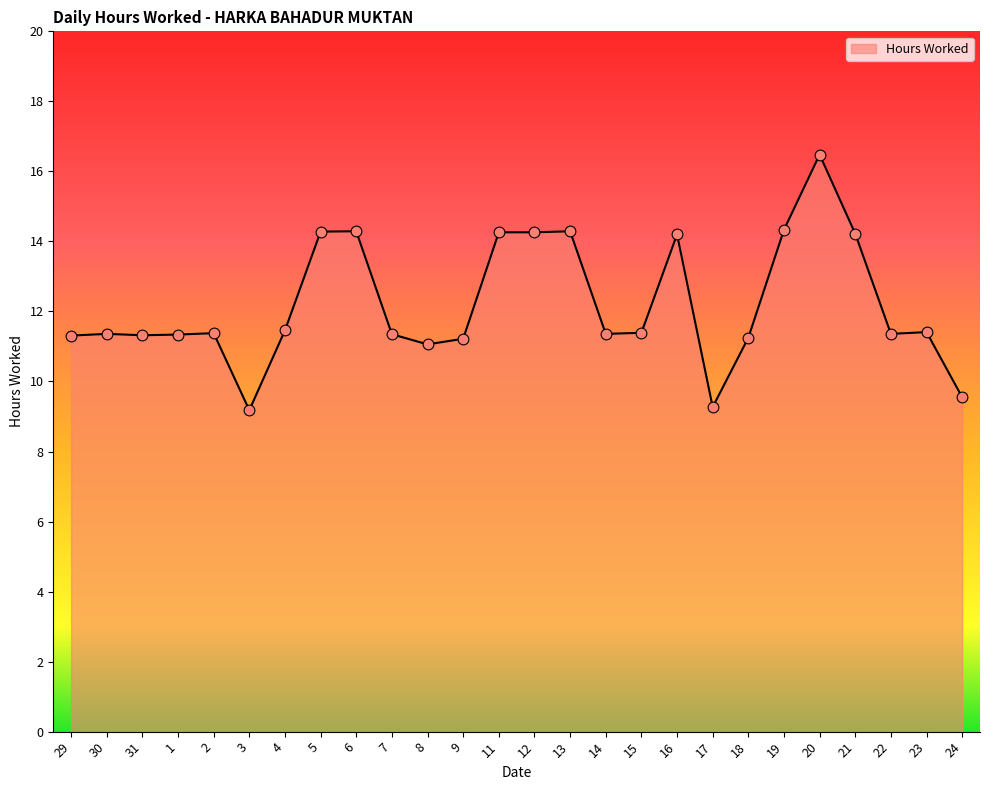

What is the ratio of the value at 9 to the value at 12?

0.8